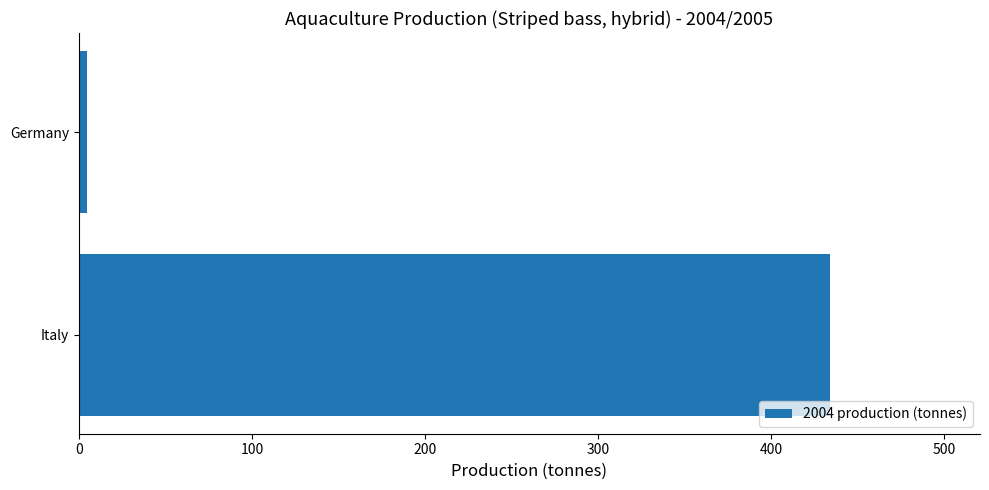

What is the difference between the maximum and minimum values?

429